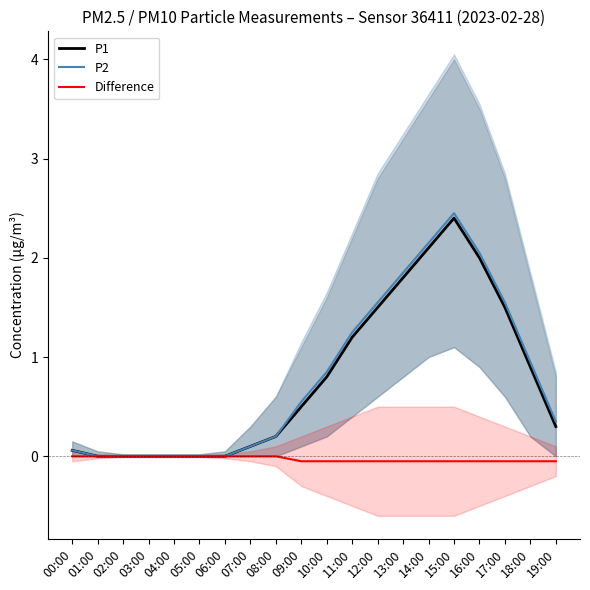

Reading left to right, transcribe all the data shown in this chart.

P1: 0.1	0.0	0.0	0.0	0.0	0.0	0.0	0.1	0.2	0.5	0.8	1.2	1.5	1.8	2.1	2.4	2.0	1.5	0.9	0.3
P2: 0.1	0.0	0.0	0.0	0.0	0.0	0.0	0.1	0.2	0.6	0.8	1.2	1.6	1.9	2.1	2.5	2.0	1.6	0.9	0.3
Difference: 0.0	0.0	0.0	0.0	0.0	0.0	0.0	0.0	0.0	-0.1	-0.1	-0.1	-0.1	-0.1	-0.1	-0.1	-0.1	-0.1	-0.1	-0.1